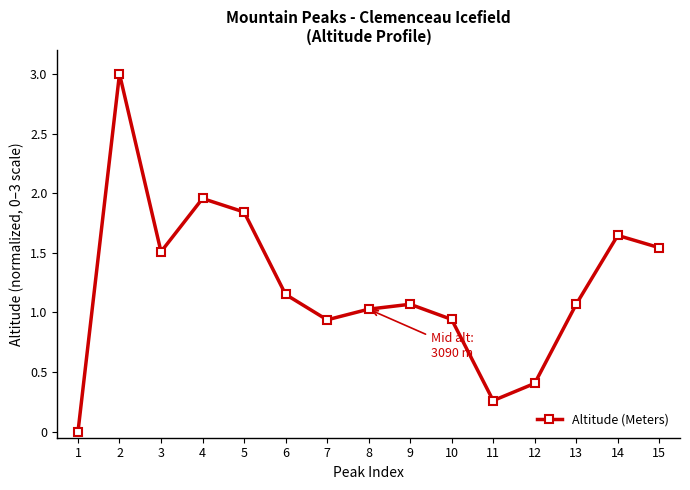

What is the difference between the maximum and minimum values?

3.0